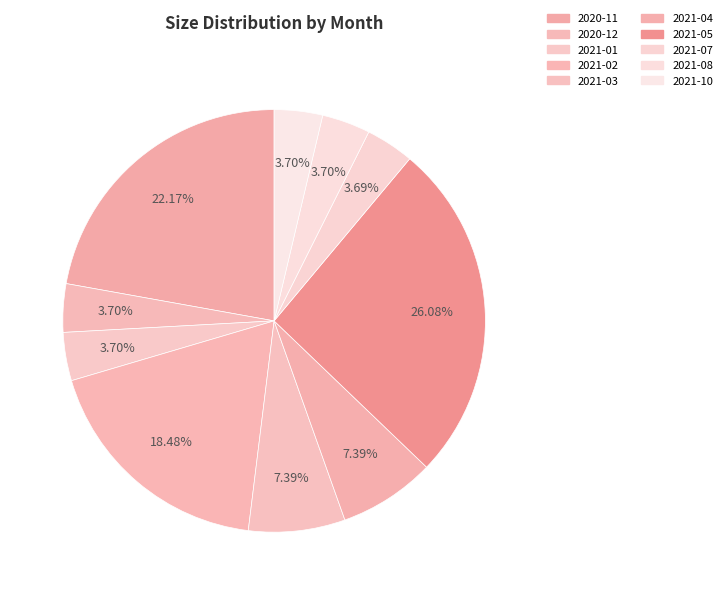

Which slice is the smallest?

2021-07